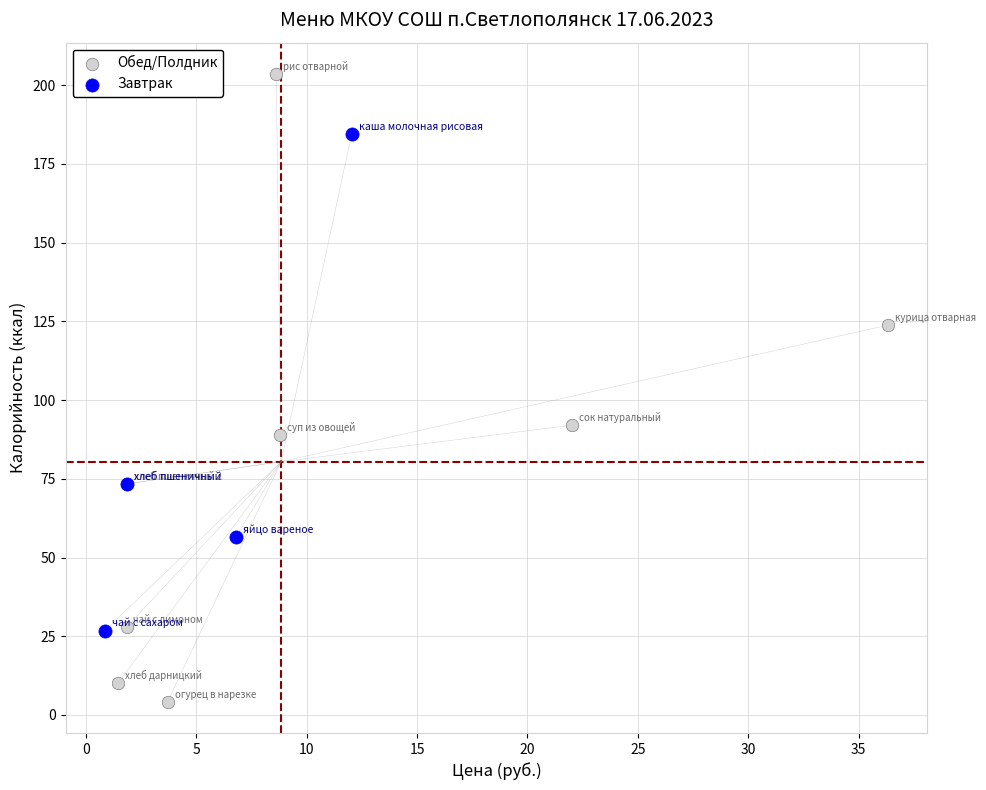

What are all the series names shown in the legend?

Обед/Полдник, Завтрак